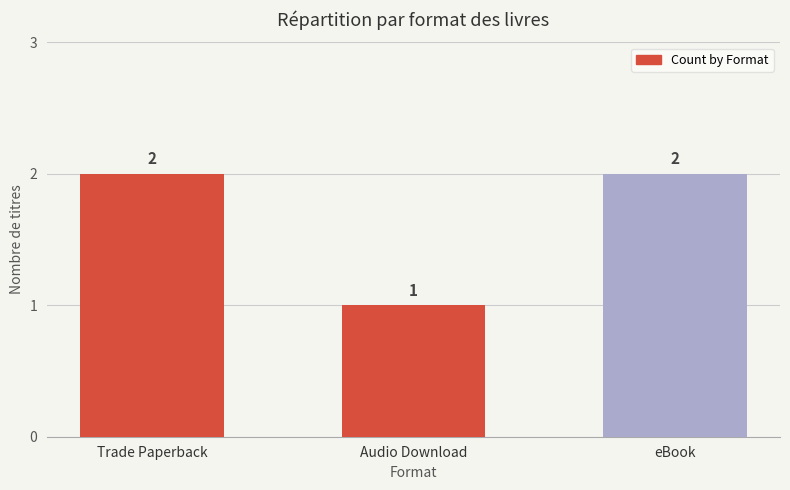

What is the label of the 3rd bar from the right?

Trade Paperback